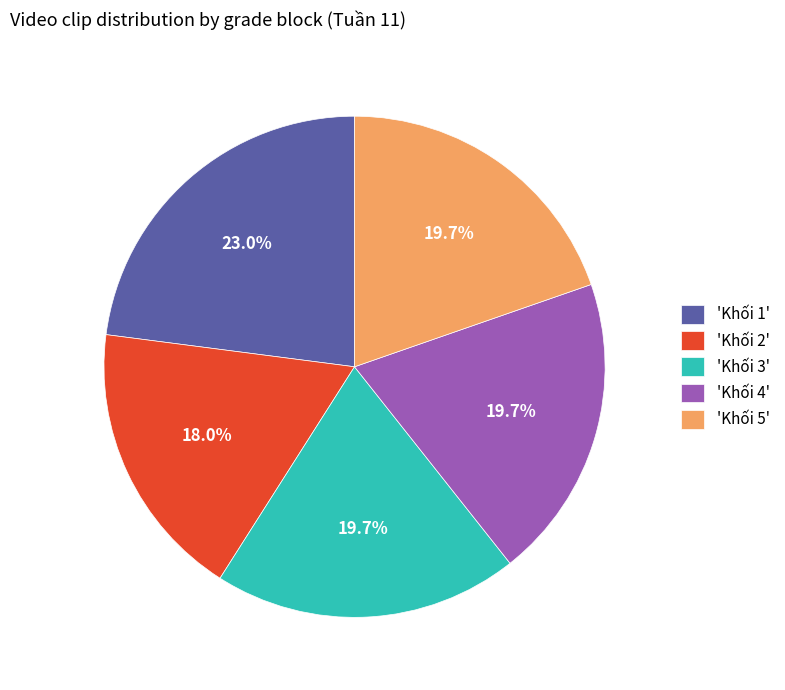

Does any single category account for the majority?

No